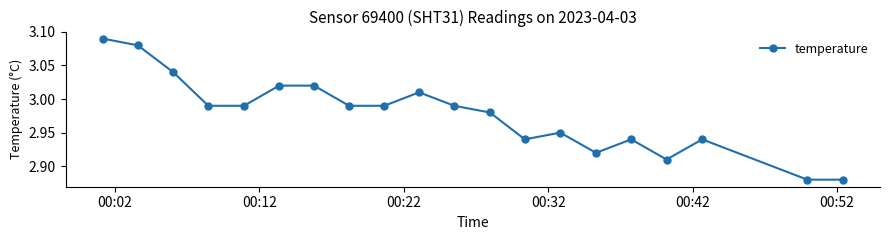

True or false: the data has more than 0 interior local peaks.

True